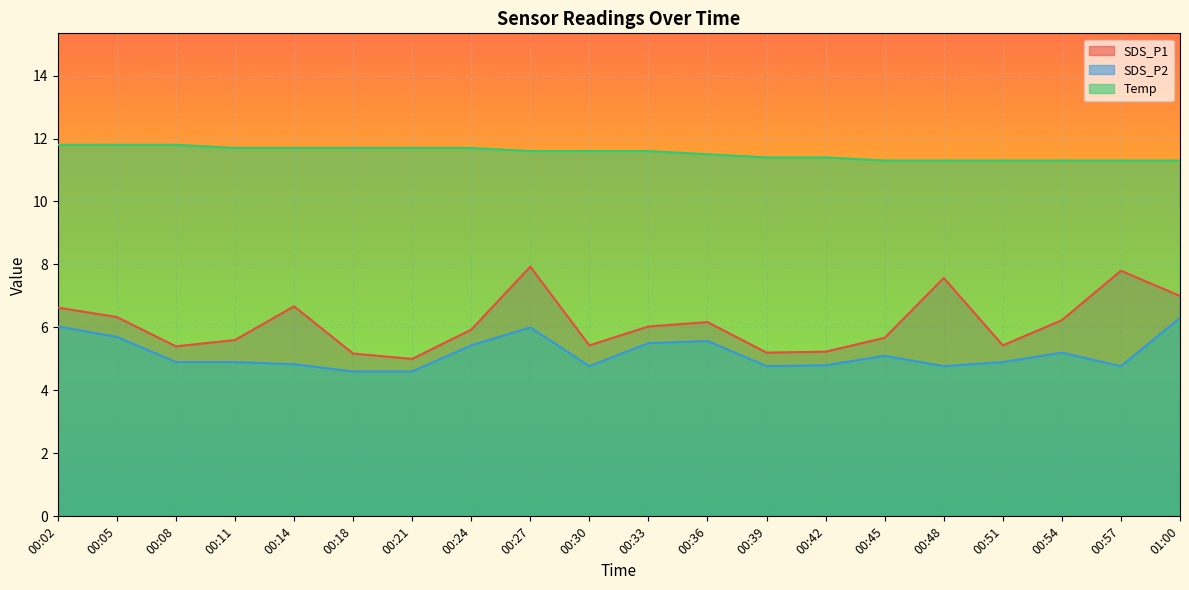

Reading left to right, list all the values displayed in this chart.

SDS_P1: 00:02=6.6	00:05=6.3	00:08=5.4	00:11=5.6	00:14=6.7	00:18=5.2	00:21=5.0	00:24=5.9	00:27=7.9	00:30=5.4	00:33=6.0	00:36=6.2	00:39=5.2	00:42=5.2	00:45=5.7	00:48=7.6	00:51=5.4	00:54=6.2	00:57=7.8	01:00=7.0
SDS_P2: 00:02=6.0	00:05=5.7	00:08=4.9	00:11=4.9	00:14=4.8	00:18=4.6	00:21=4.6	00:24=5.4	00:27=6.0	00:30=4.8	00:33=5.5	00:36=5.6	00:39=4.8	00:42=4.8	00:45=5.1	00:48=4.8	00:51=4.9	00:54=5.2	00:57=4.8	01:00=6.3
Temp: 00:02=11.8	00:05=11.8	00:08=11.8	00:11=11.7	00:14=11.7	00:18=11.7	00:21=11.7	00:24=11.7	00:27=11.6	00:30=11.6	00:33=11.6	00:36=11.5	00:39=11.4	00:42=11.4	00:45=11.3	00:48=11.3	00:51=11.3	00:54=11.3	00:57=11.3	01:00=11.3